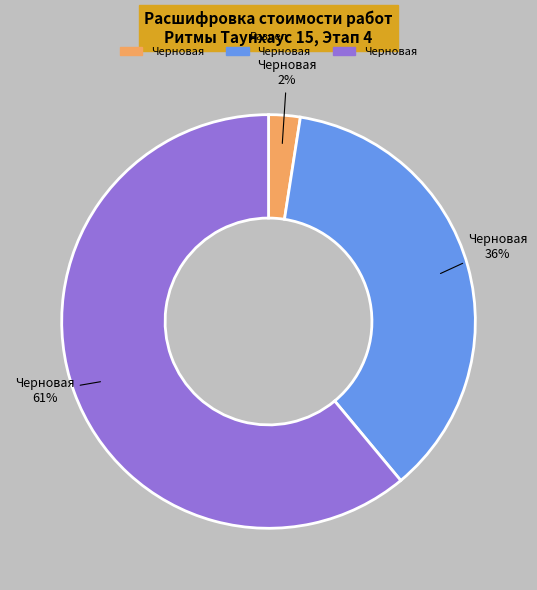

Is there a majority slice in this chart?

Yes